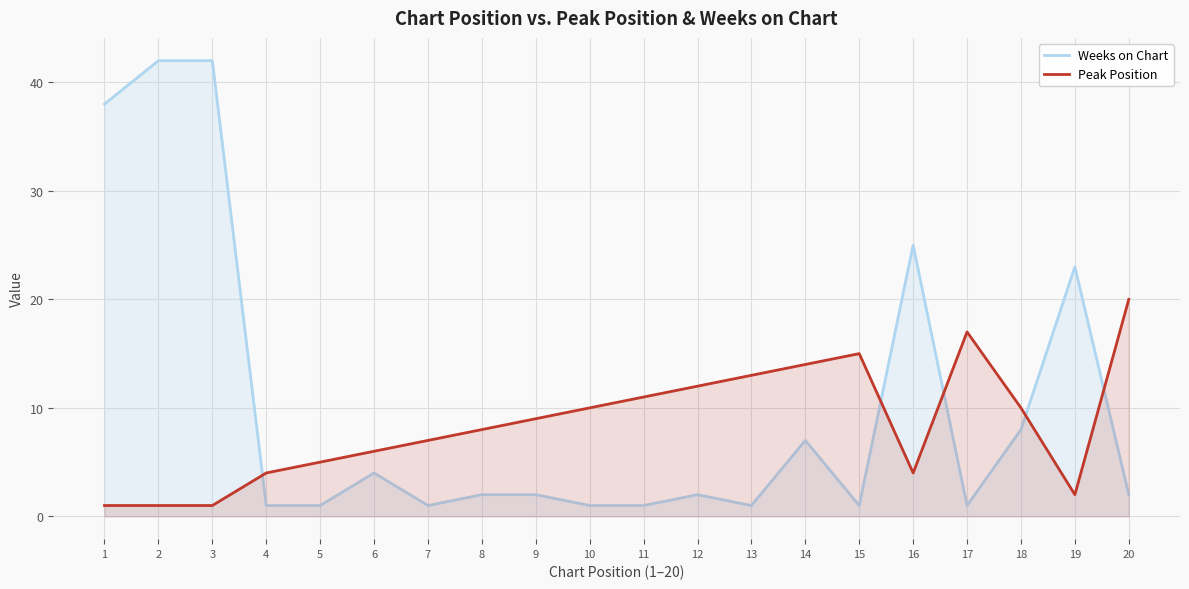

Does the chart display data point markers on the line(s)?

No